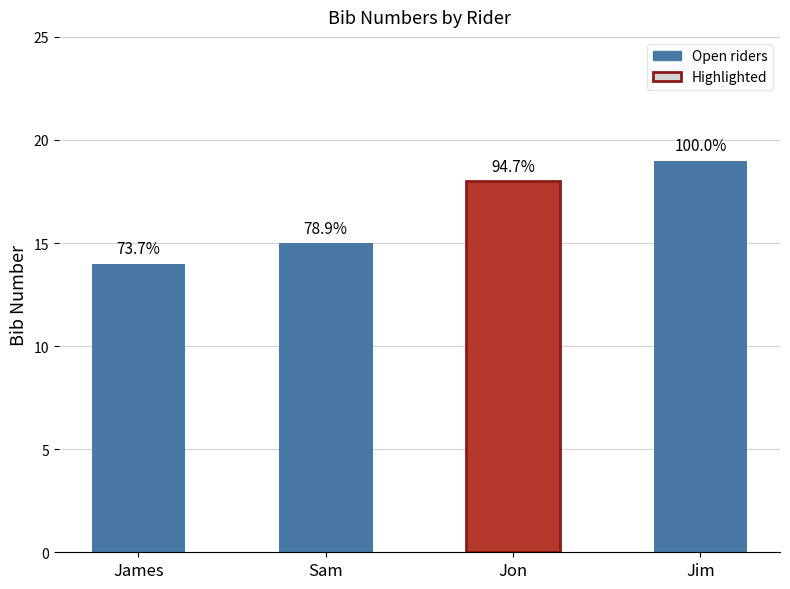

List the labels in order of value, smallest first.

James, Sam, Jon, Jim